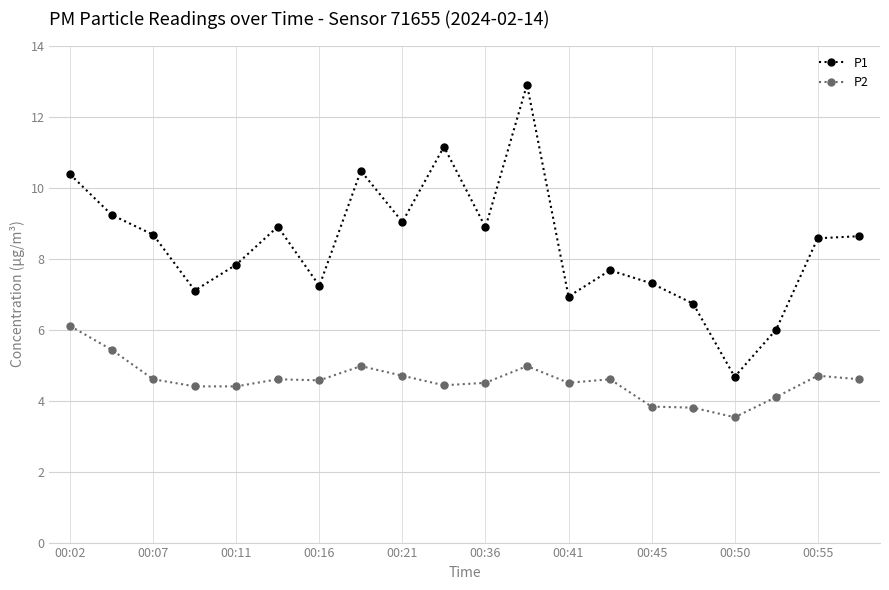

What is the sum of all P1 values?

168.3